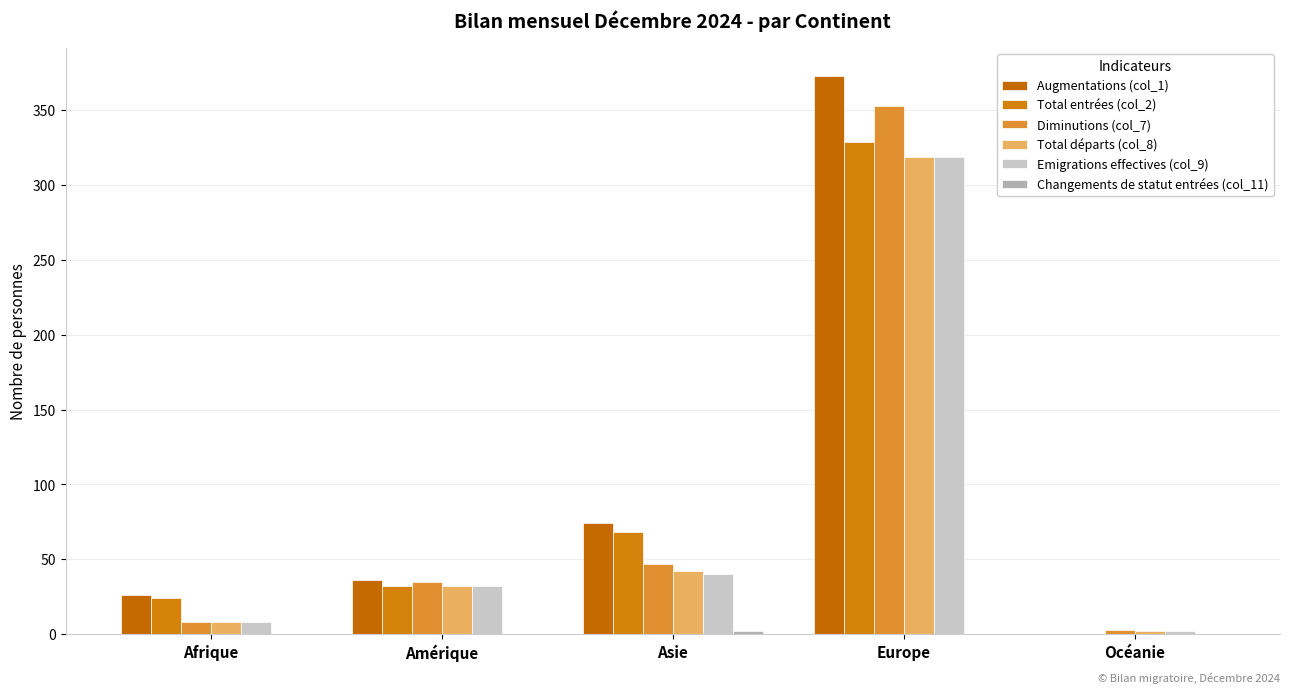

What is the difference between the Total entrées (col_2) values at Amérique and Asie?

36